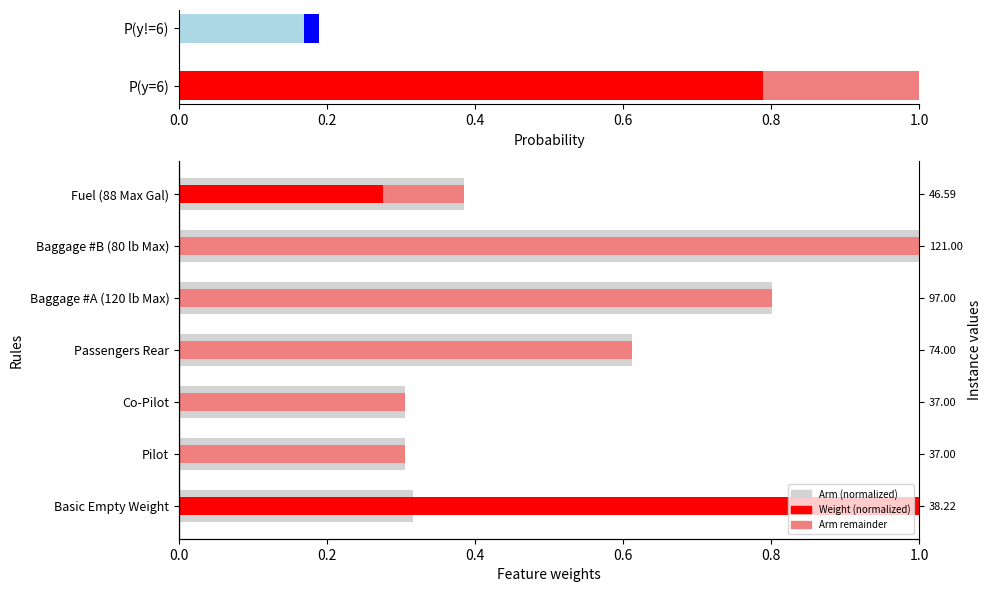

List the series in order of their peak value, highest first.

Arm (normalized), Weight (normalized), Arm remainder